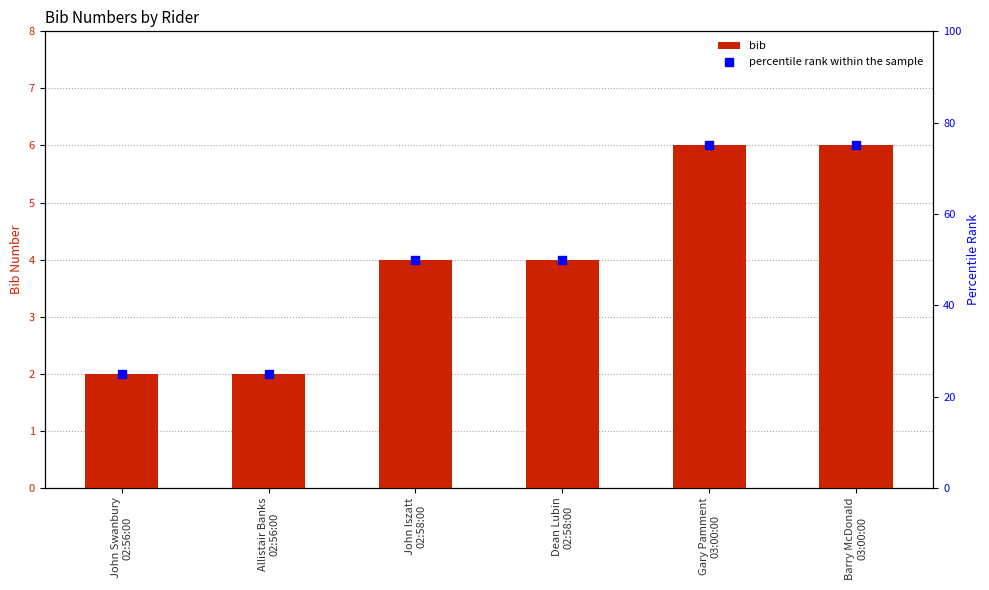

At how many categories does at least one series exceed 21?

6